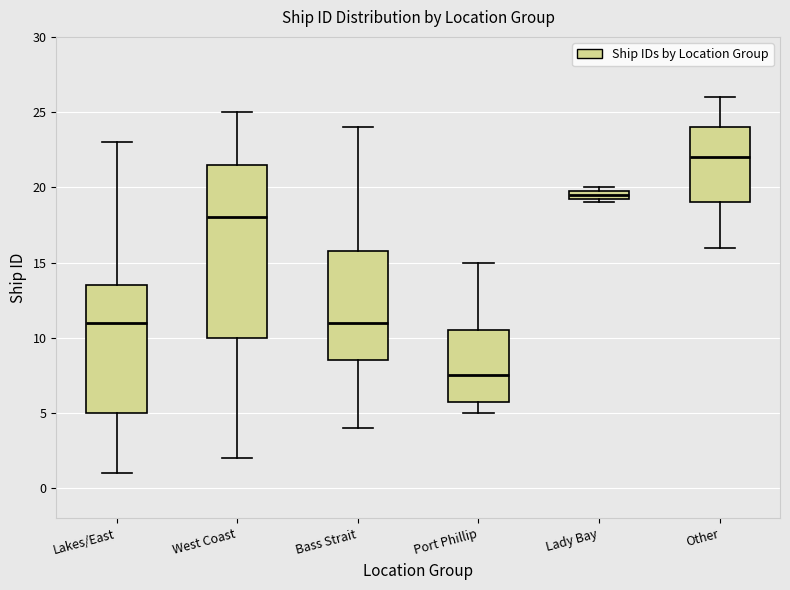

Comparing the boxes themselves (not the whiskers), which one is the tallest?

West Coast